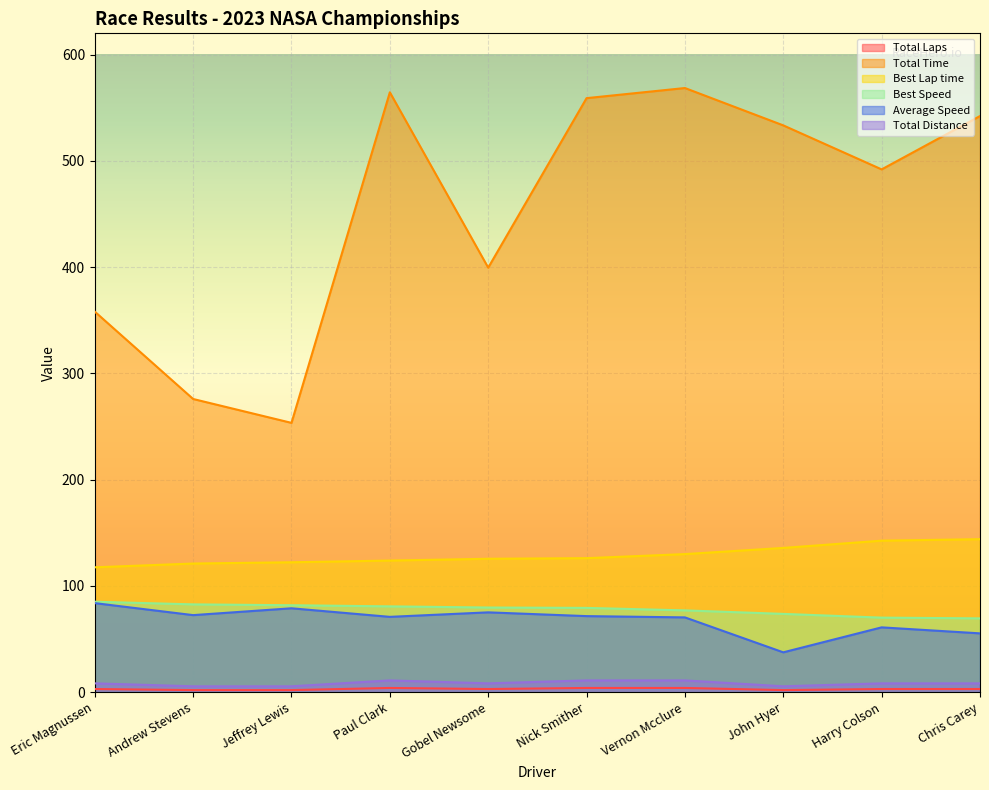

At Harry Colson, list the series in order from largest to smallest.

Total Time, Best Lap time, Best Speed, Average Speed, Total Distance, Total Laps